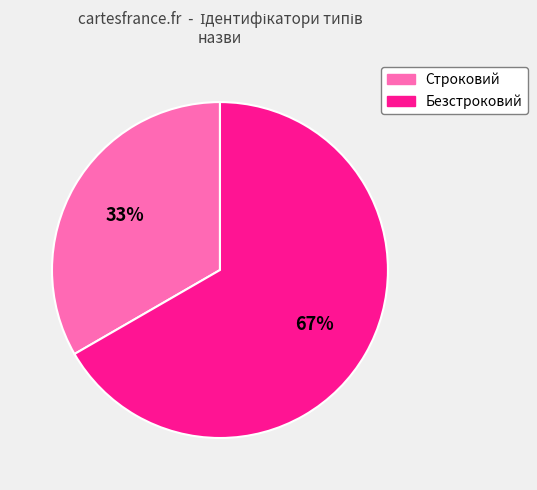

Do Строковий and Безстроковий together represent more than half of the pie?

Yes